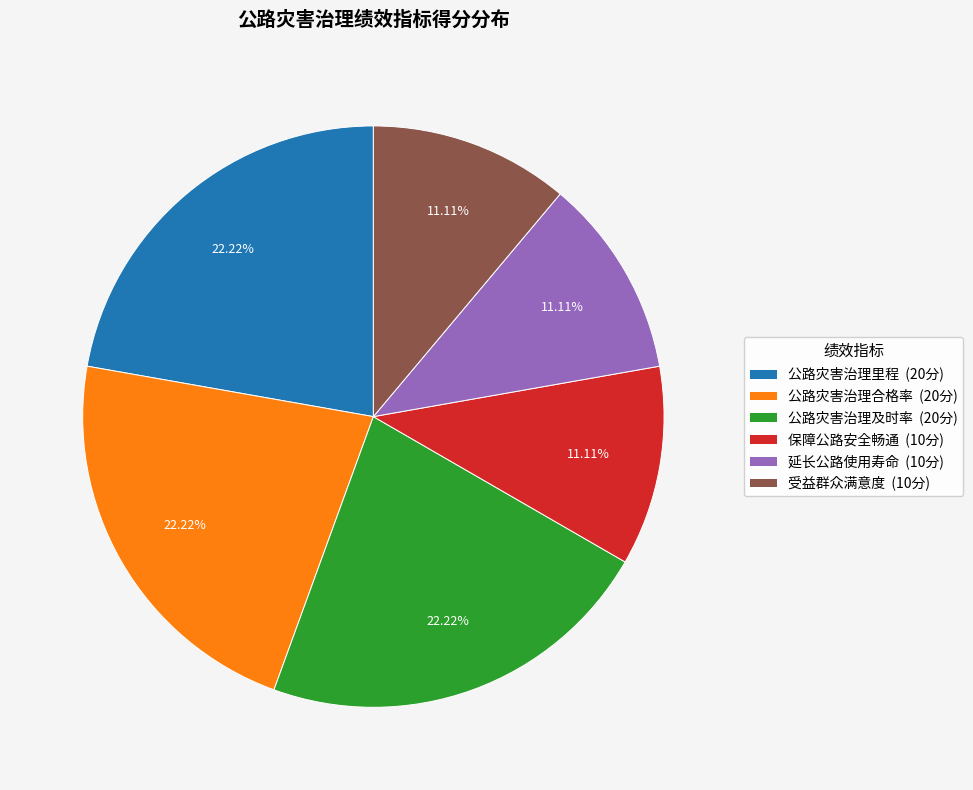

Is 公路灾害治理及时率 the majority of the pie?

No